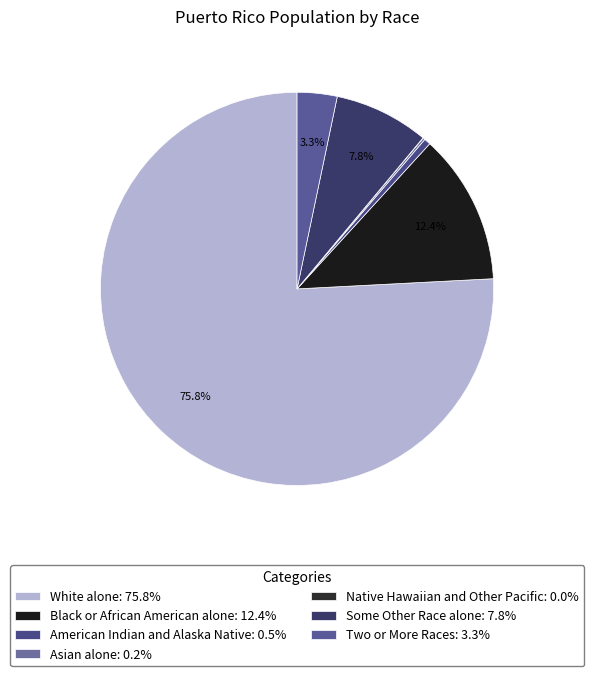

The Native Hawaiian and Other Pacific slice represents 0% of the pie. True or false?

True